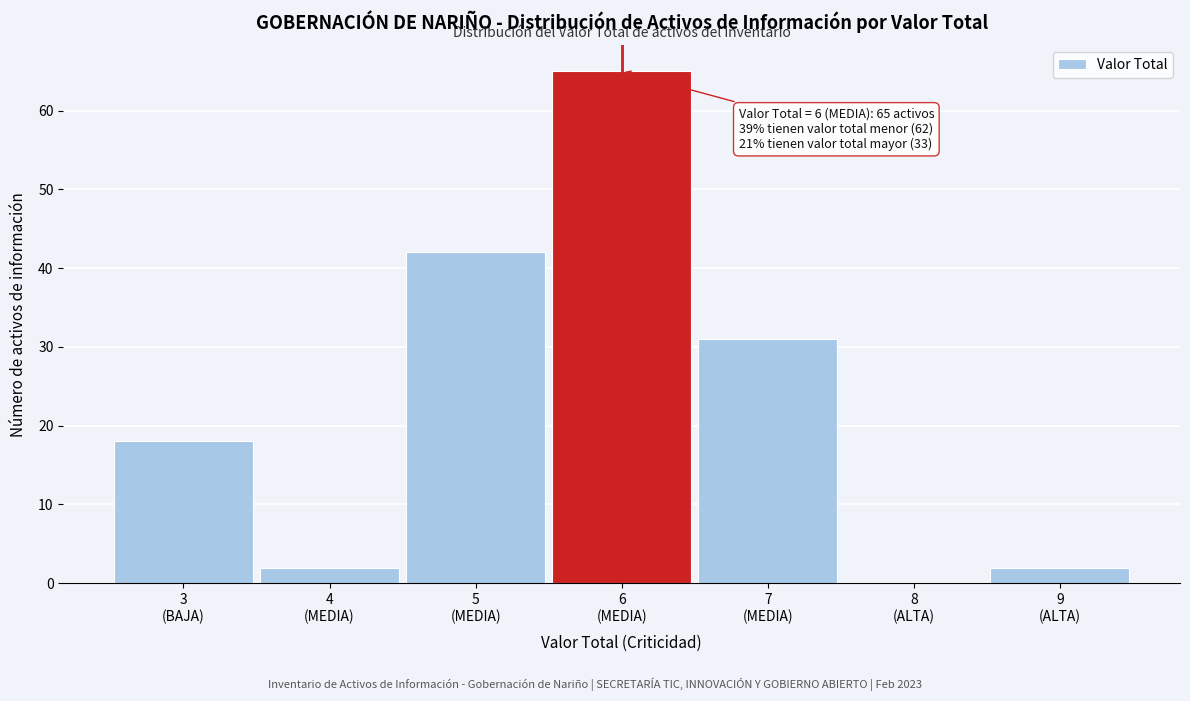

What is the sum of all values?

160